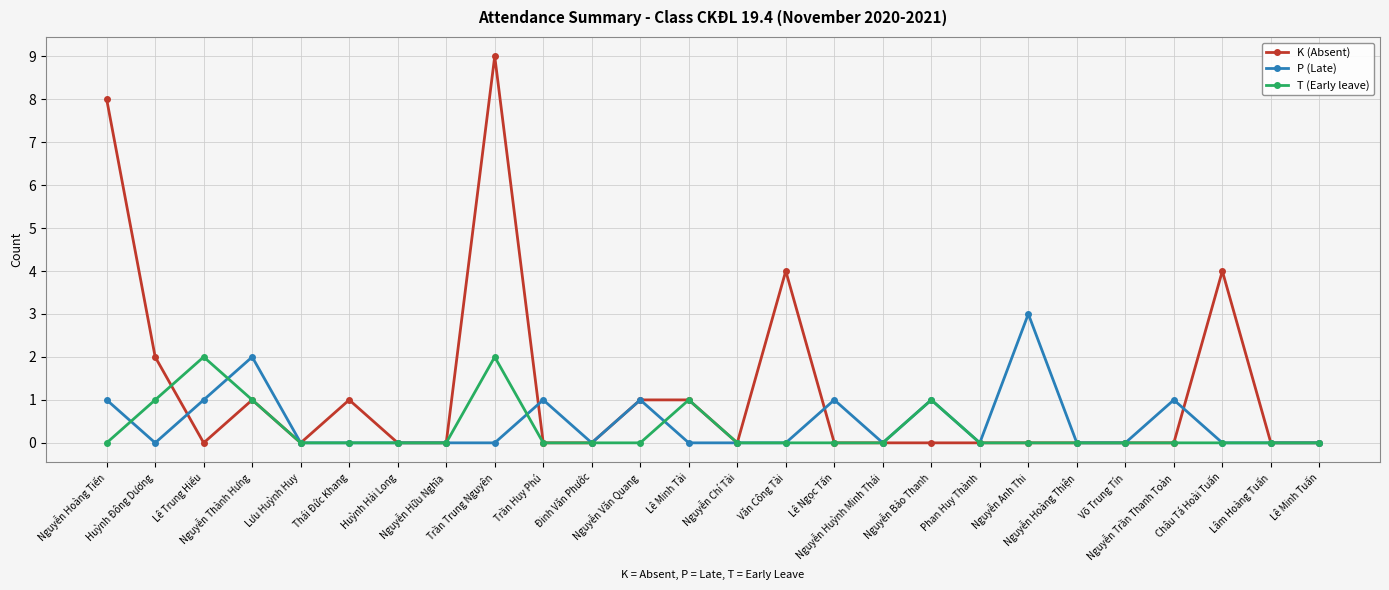

What is the maximum value shown in the chart?

9